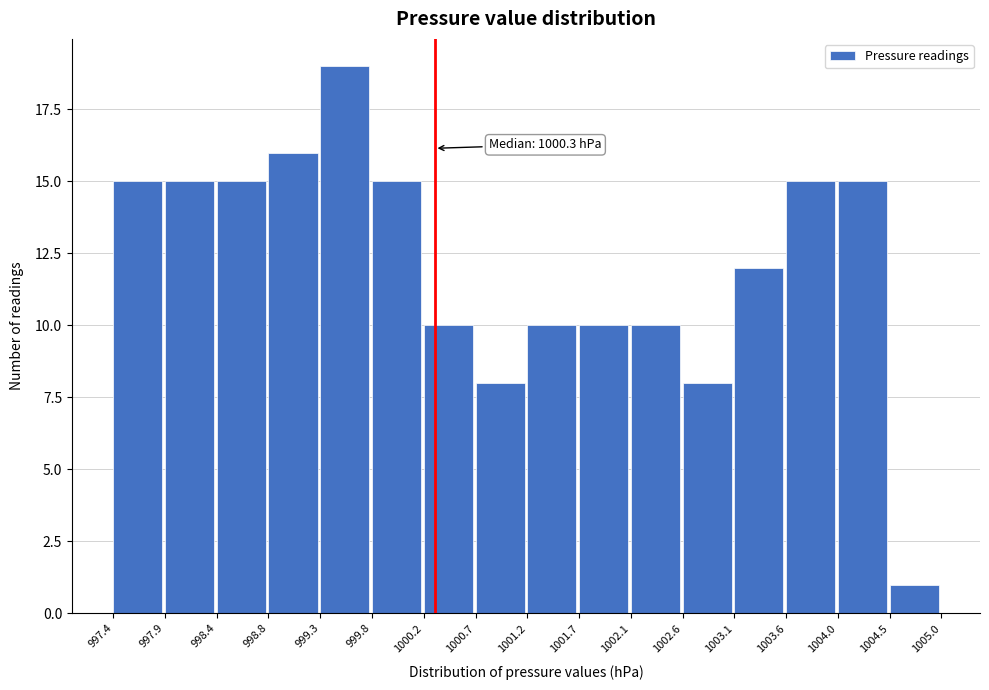

Which range on the x-axis has the tallest bar?

999.3 to 999.8